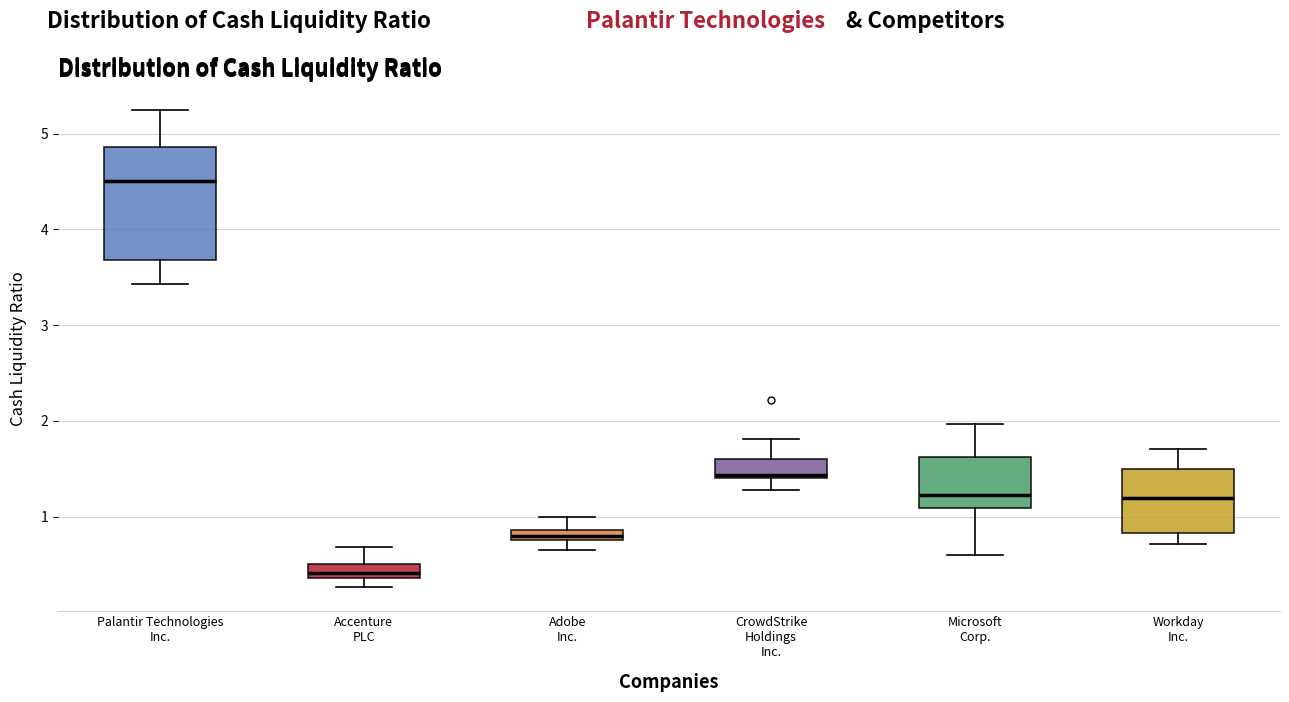

Which box is the tallest, from its lower edge to its upper edge?

Palantir Technologies Inc.